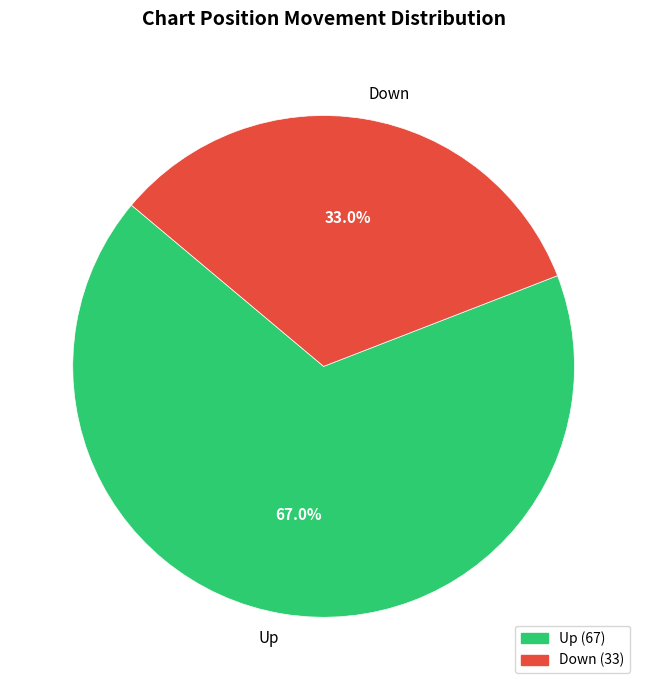

Which slice represents more than half of the pie?

Up